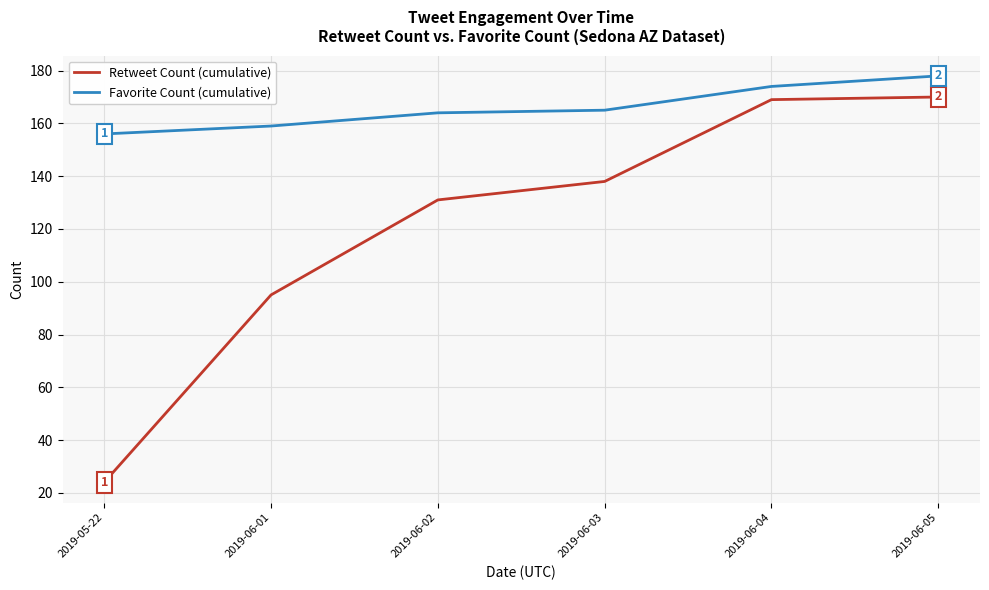

What is the difference between the maximum and minimum values in the Favorite Count (cumulative) series?

22